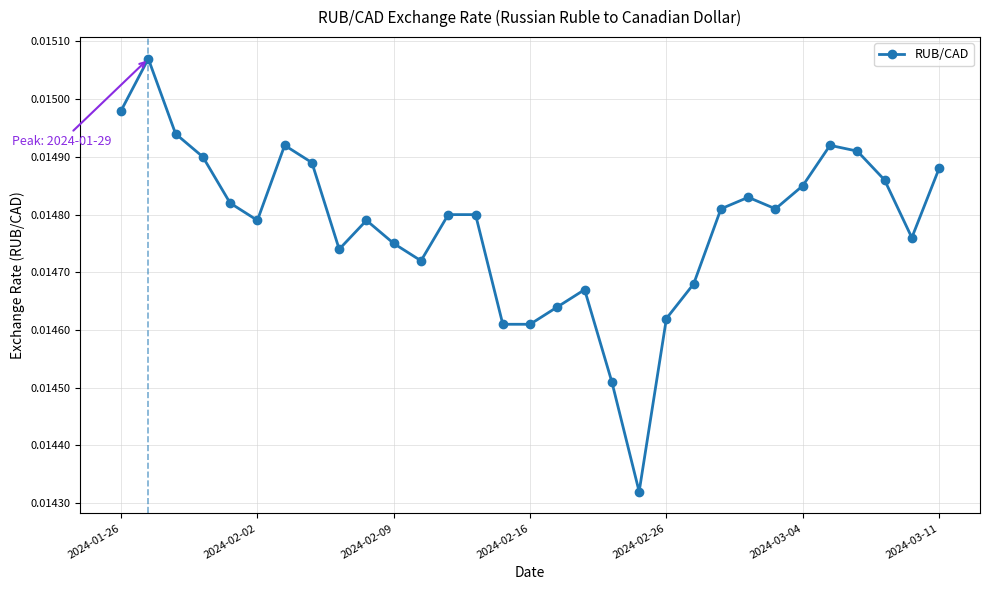

True or false: there are more than 0 points higher than both neighbors.

True